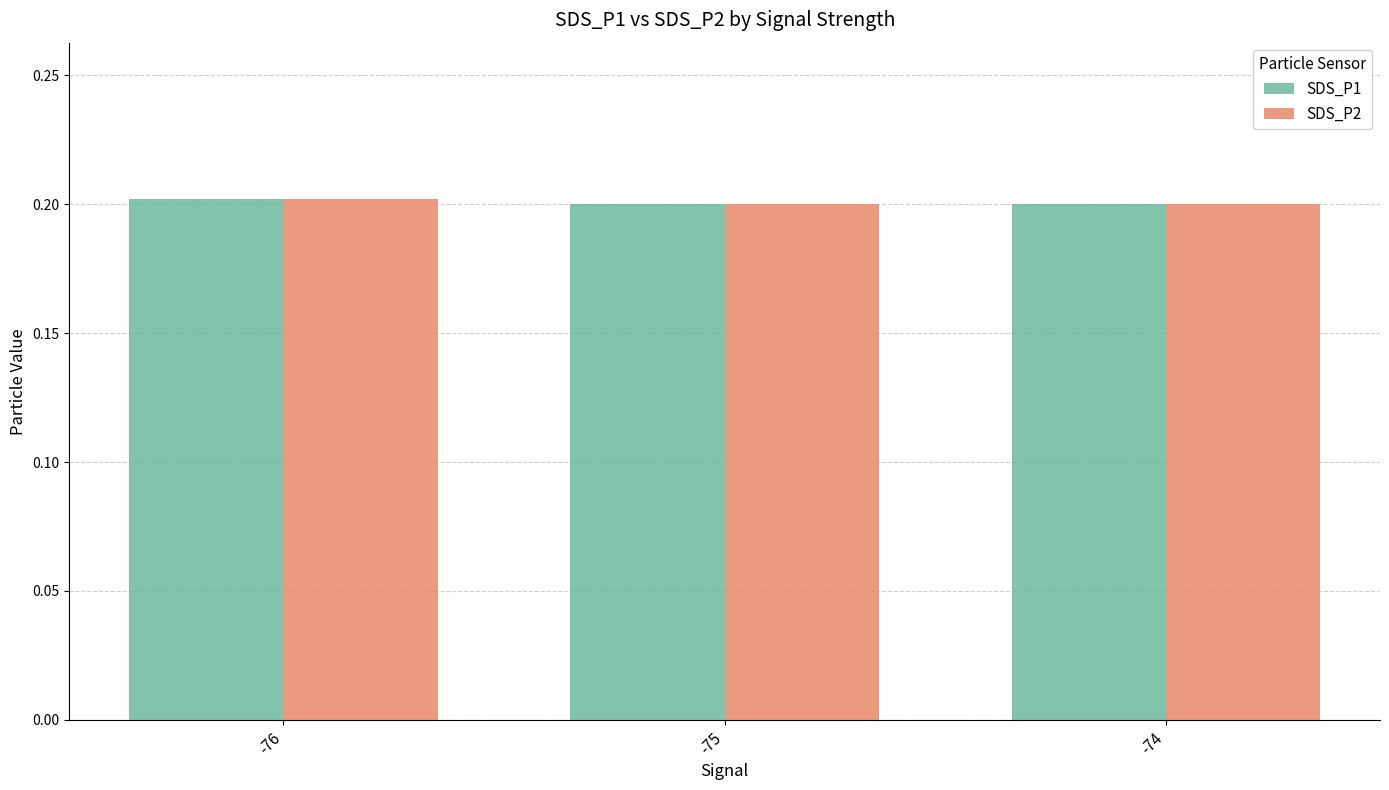

What is the total value across all series at -74?

0.4